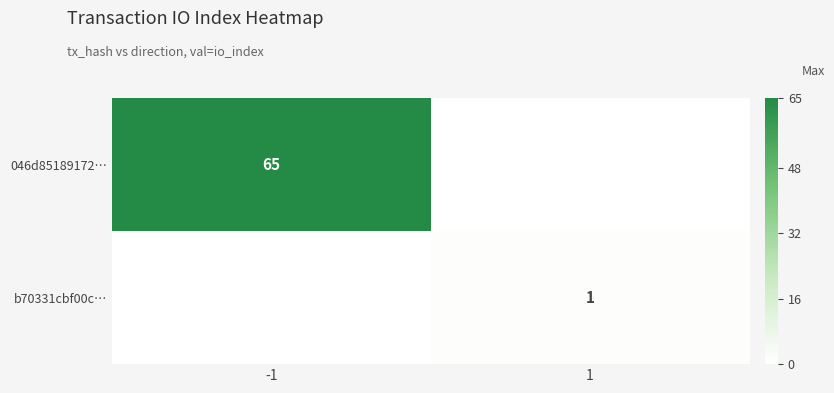

The value of 046d85189172… at -1 is 38. True or false?

False